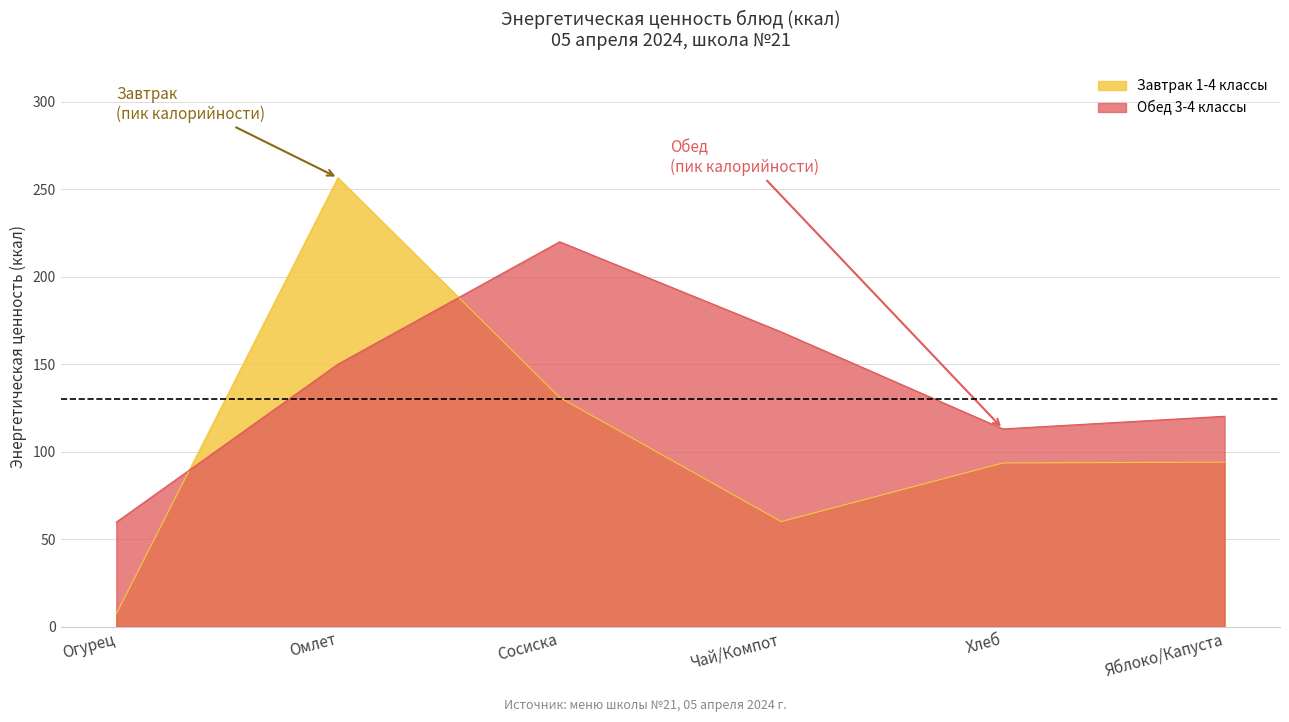

How many lines are shown in the chart?

2